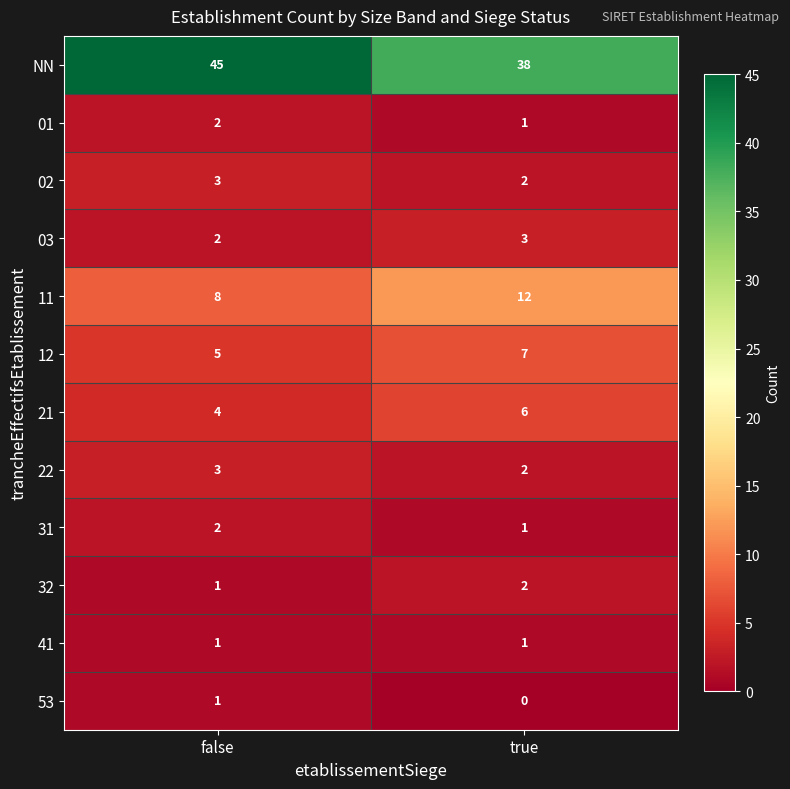

The value of 11 at false is 4. True or false?

False